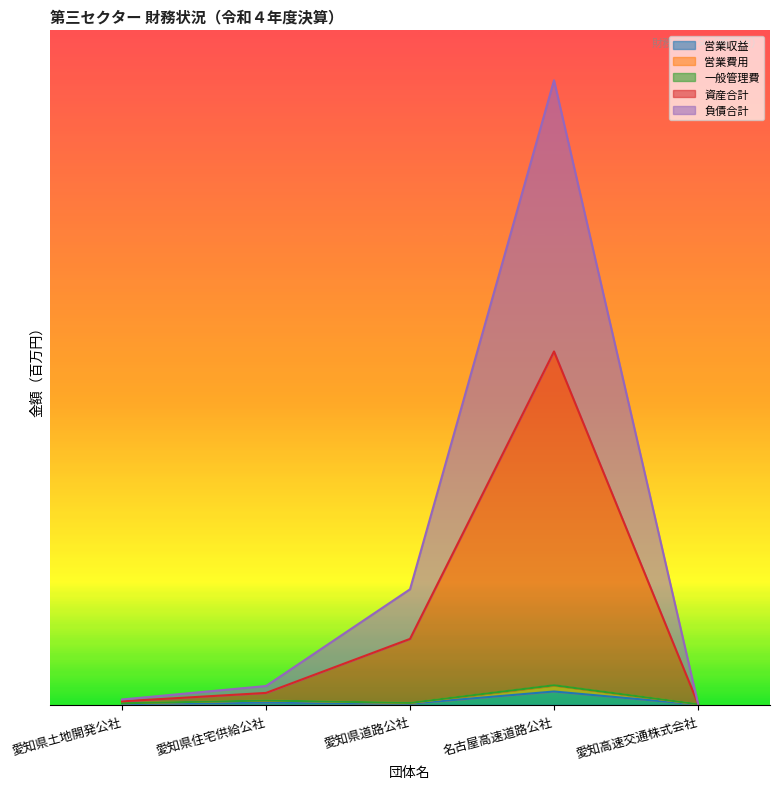

At which label does 営業費用 reach its minimum?

愛知高速交通株式会社